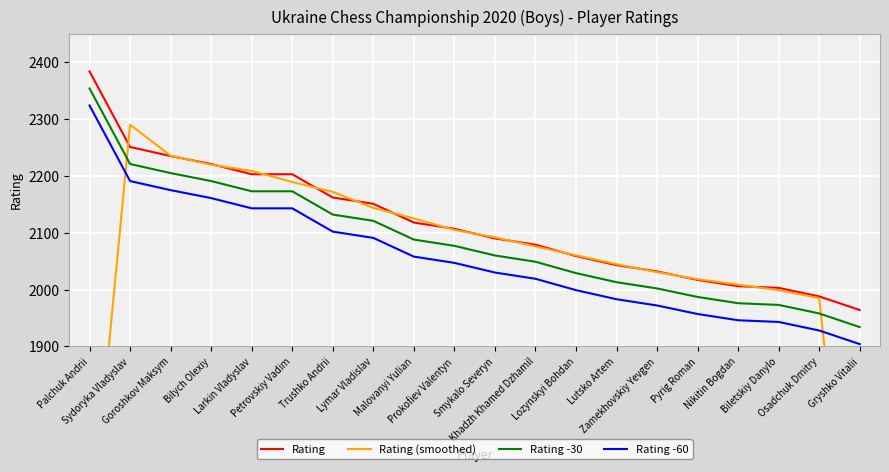

Is it true that Rating equals 2203.0 at Petrovskiy Vadim?

True